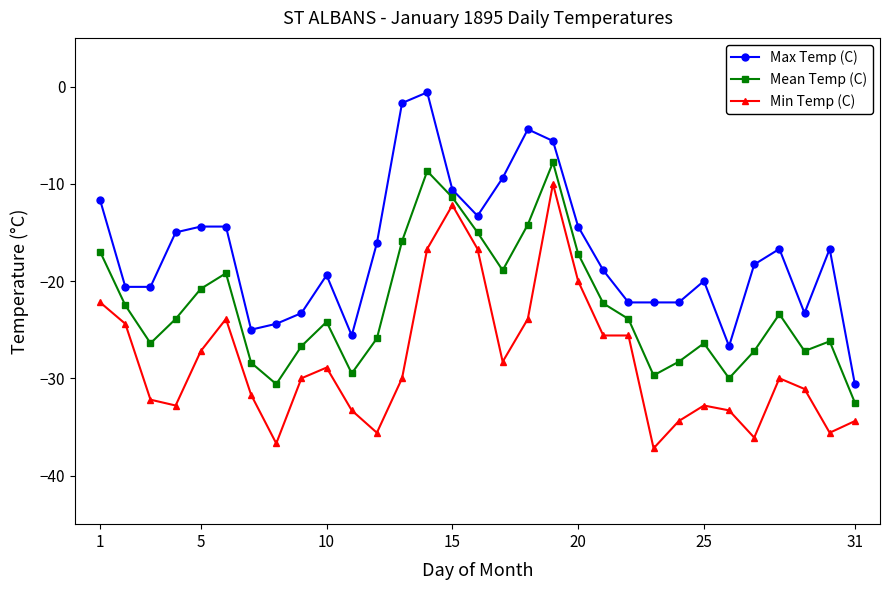

True or false: Max Temp (C) and Min Temp (C) intersect in this chart.

False